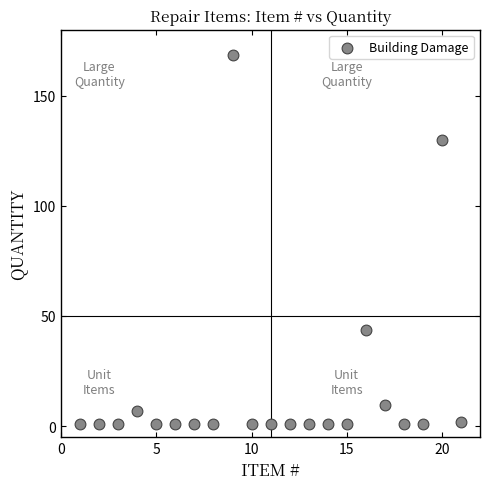

What Y value in the scatter plot is closest to 84?

43.5